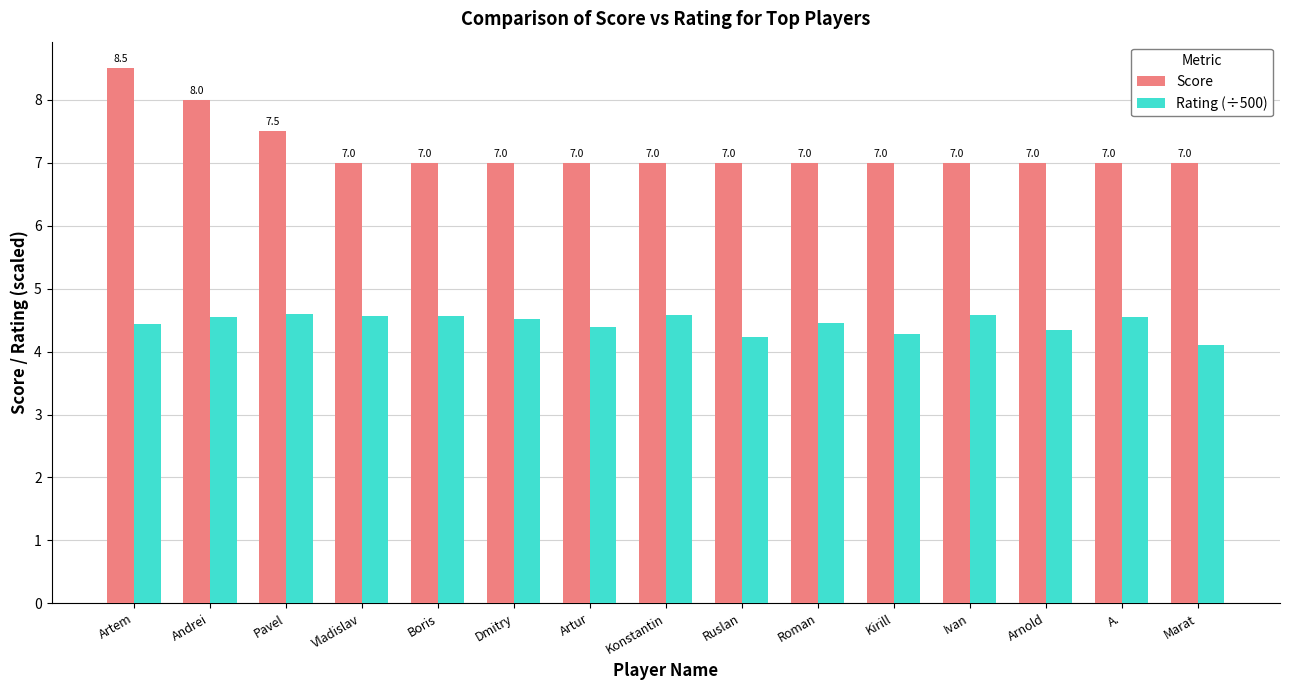

At which category does the chart reach its minimum across all series?

Marat